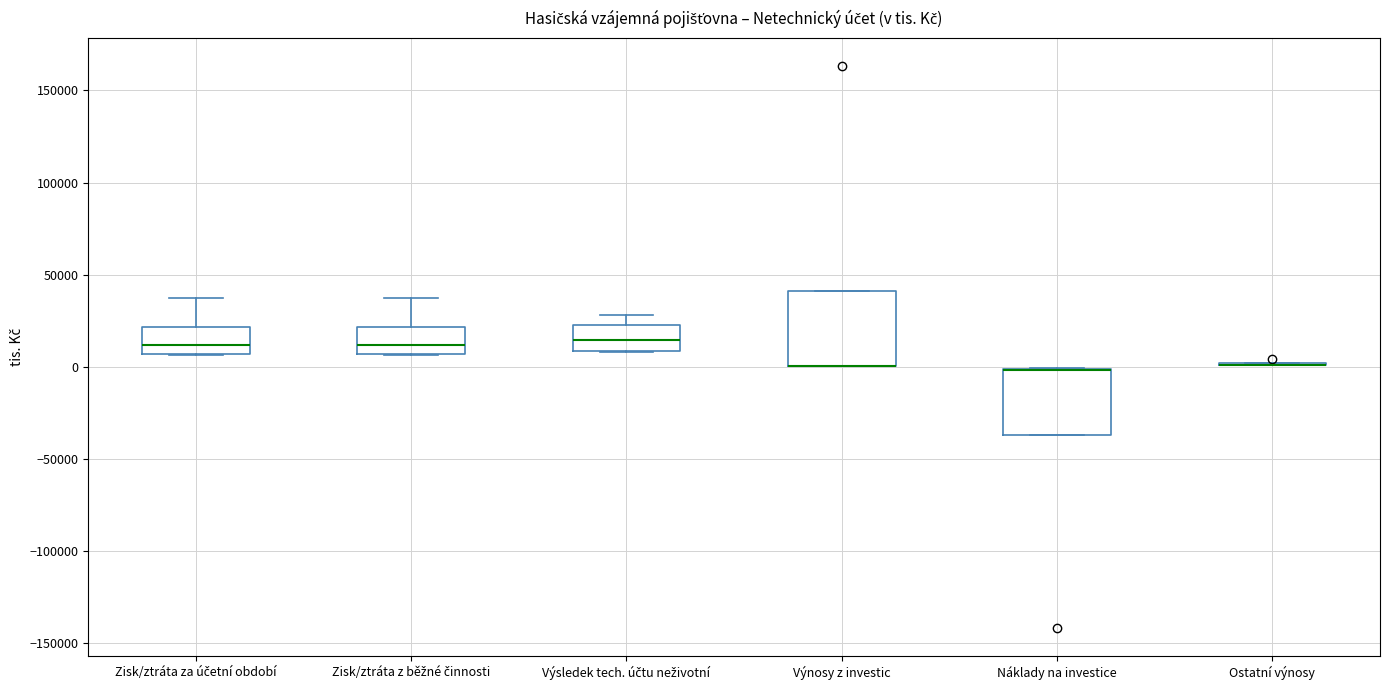

Reading left to right, transcribe this box plot: for each box, give where its median line is, the range the box spans, and where its two whiskers end, as read against the y-axis. The values are not printed on the chart, so give them approximately, as read against the axis.

Zisk/ztráta za účetní období: median 10000, box 5000 to 20000, whiskers 5000 to 35000
Zisk/ztráta z běžné činnosti: median 10000, box 5000 to 20000, whiskers 5000 to 40000
Výsledek tech. účtu neživotní: median 15000, box 10000 to 25000, whiskers 10000 to 30000
Výnosy z investic: median 0 (drawn on the box's lower edge), box 0 to 40000, whiskers 0 to 40000
Náklady na investice: median 0 (drawn on the box's upper edge), box -35000 to 0, whiskers -35000 to 0
Ostatní výnosy: box collapsed to a line at 0, whiskers 0 to 0